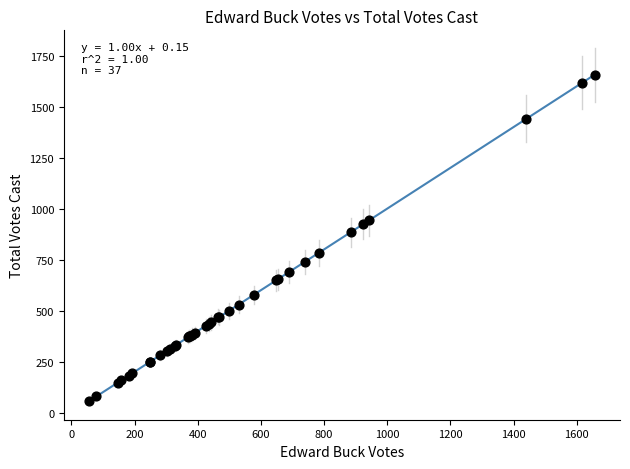

What Y value in the scatter plot is closest to 857?

885